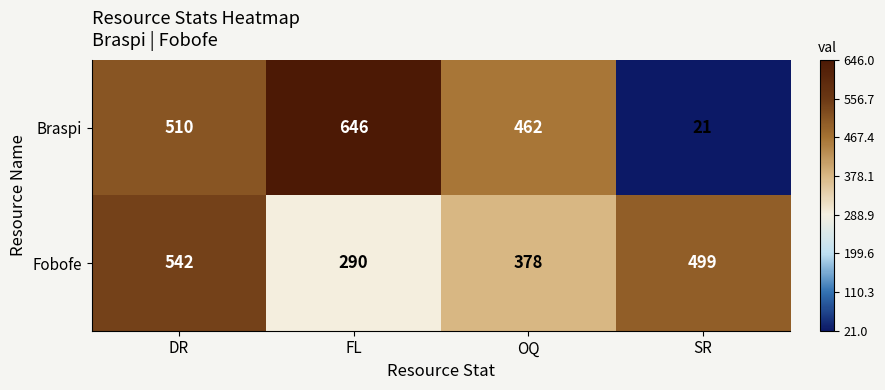

The Braspi series shows 660 at OQ. True or false?

False